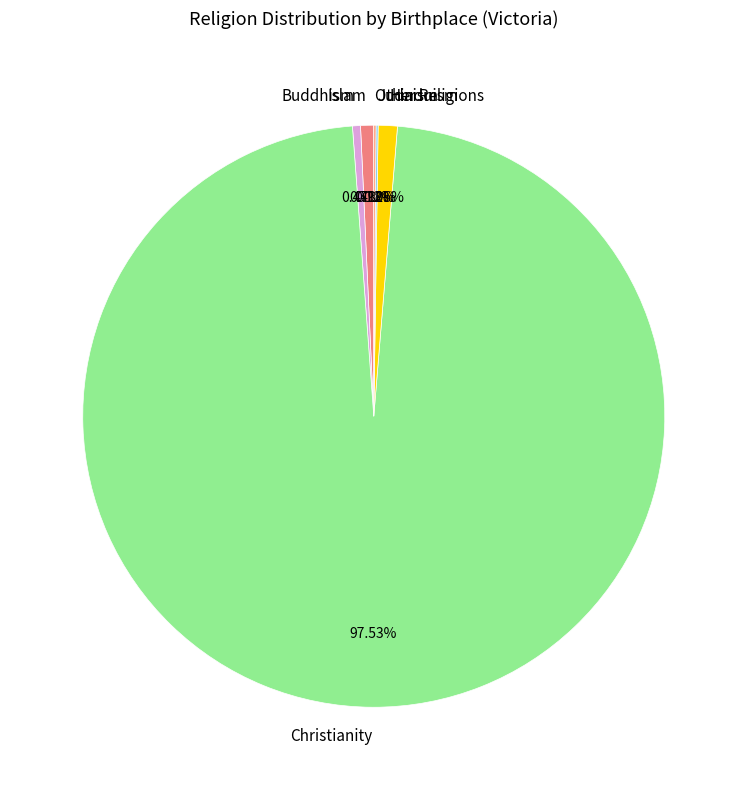

Do Islam and Hinduism together represent more than half of the pie?

No